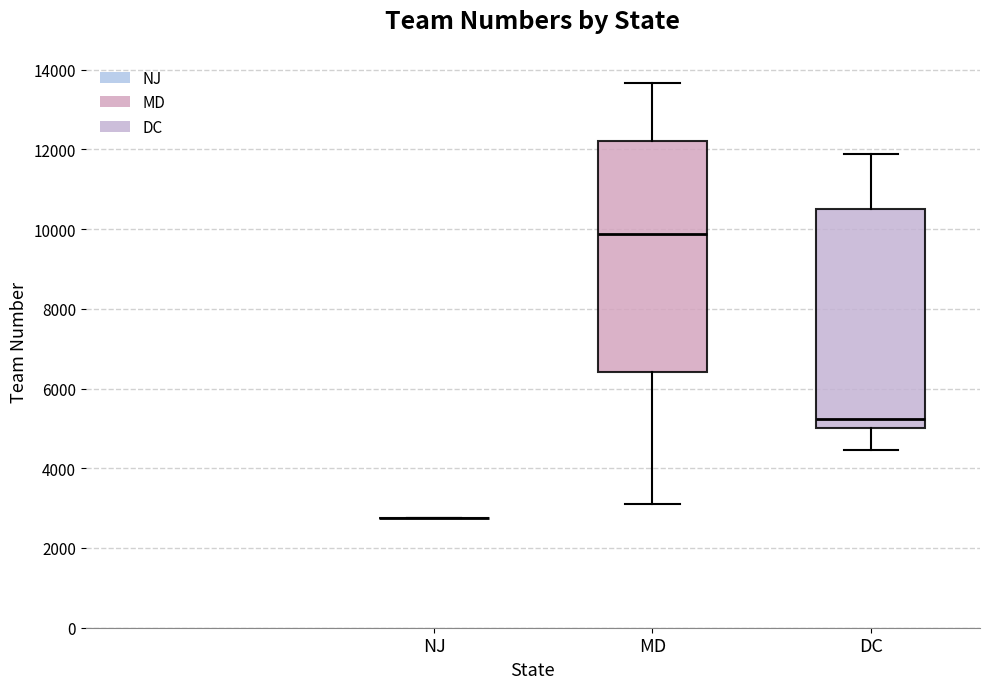

Reading left to right, transcribe this box plot: for each box, give where its median line is, the range the box spans, and where its two whiskers end, as read against the y-axis. The values are not printed on the chart, so give them approximately, as read against the axis.

NJ: box collapsed to a line at 2800, whiskers 2800 to 2800
MD: median 9800, box 6400 to 12200, whiskers 3200 to 13600
DC: median 5200, box 5000 to 10400, whiskers 4400 to 11800